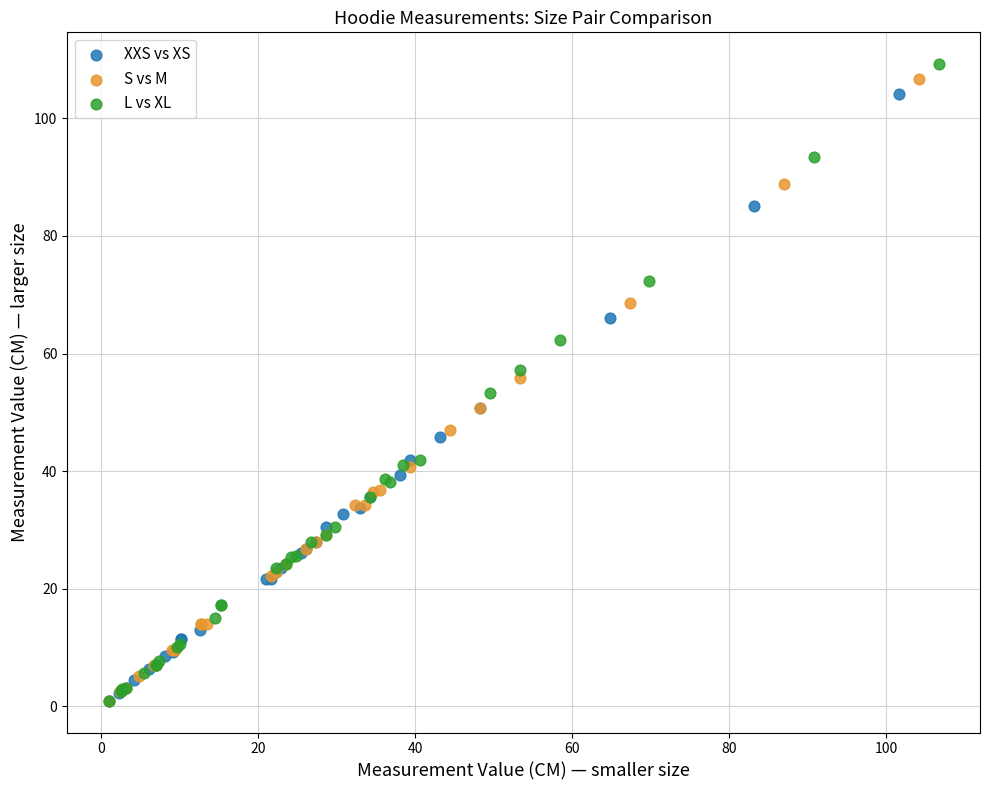

Which series has the widest spread of Y values?

L vs XL